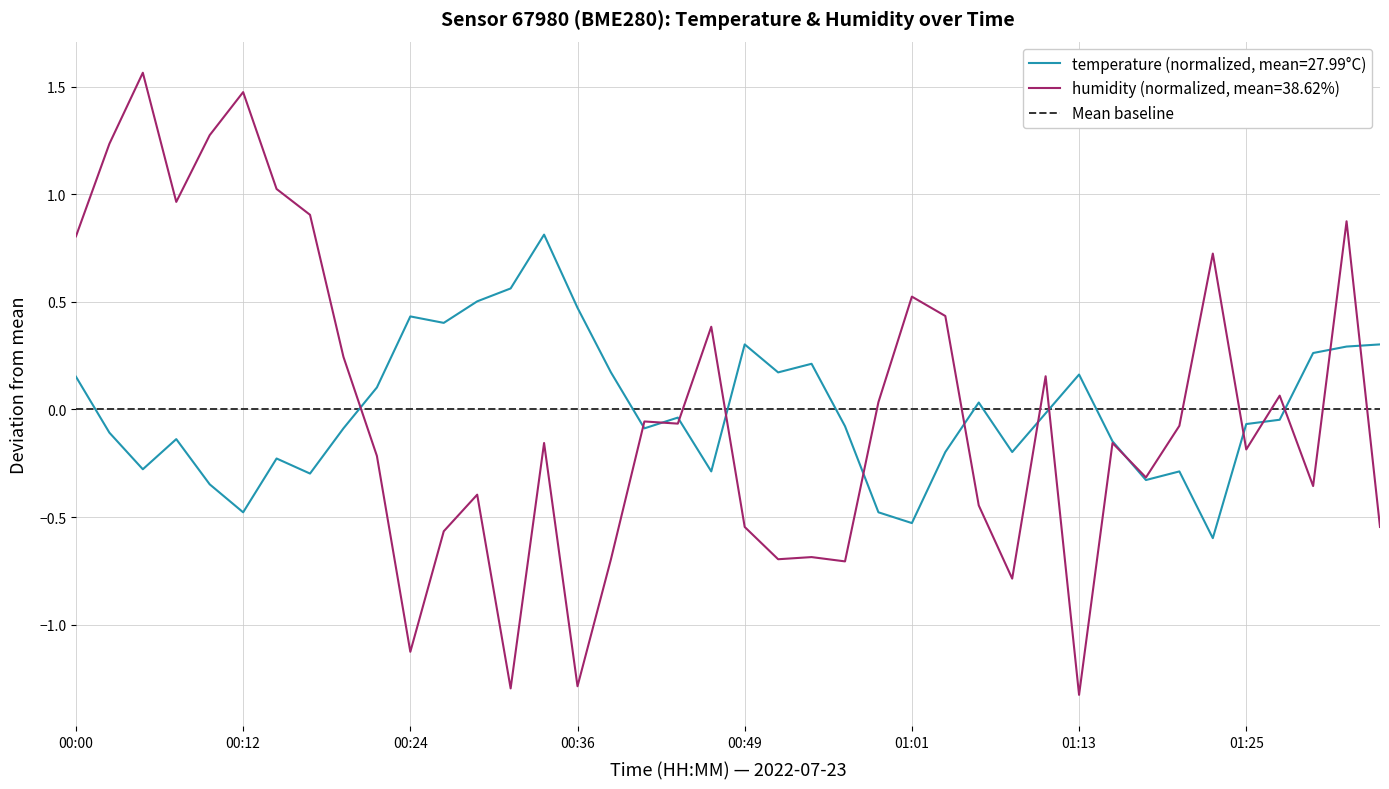

Which series changed the most between 00:22 and 00:39?

humidity